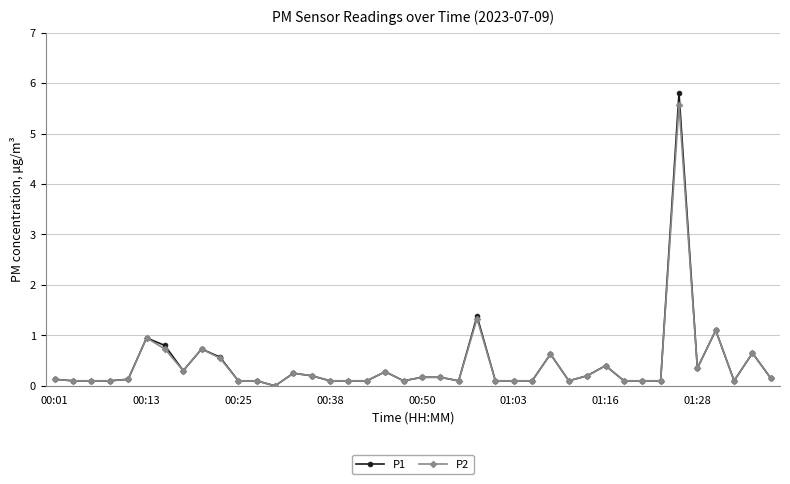

What is the greatest value displayed?

5.8